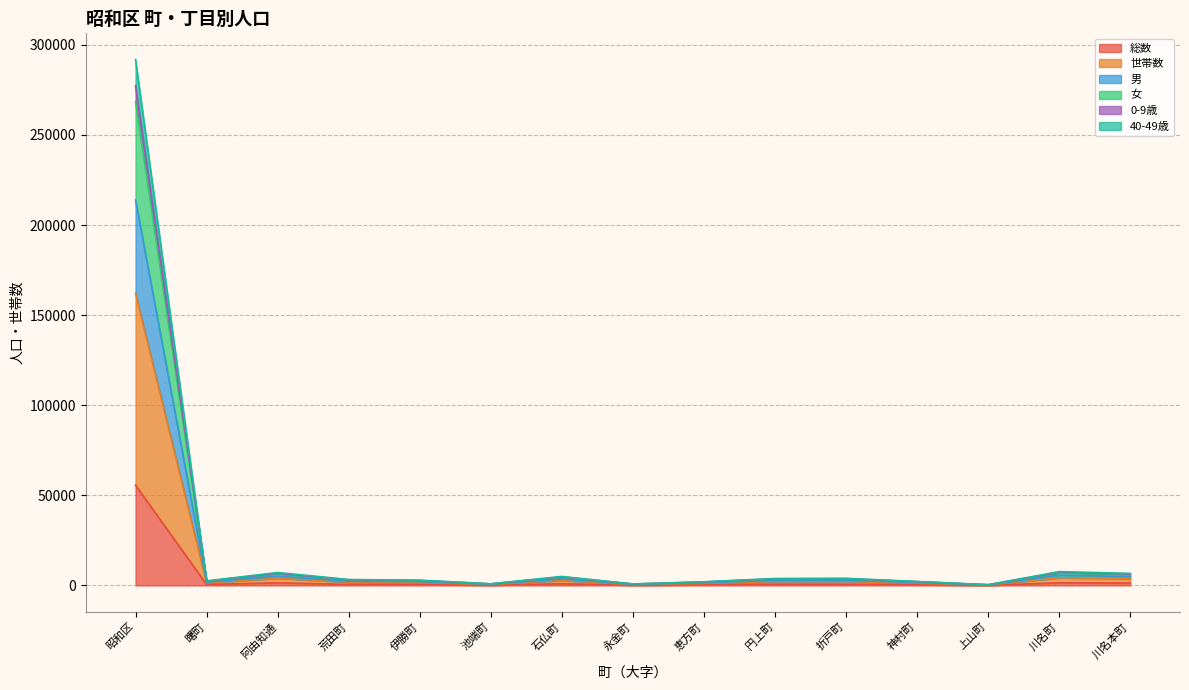

True or false: 総数 and 40-49歳 intersect in this chart.

False